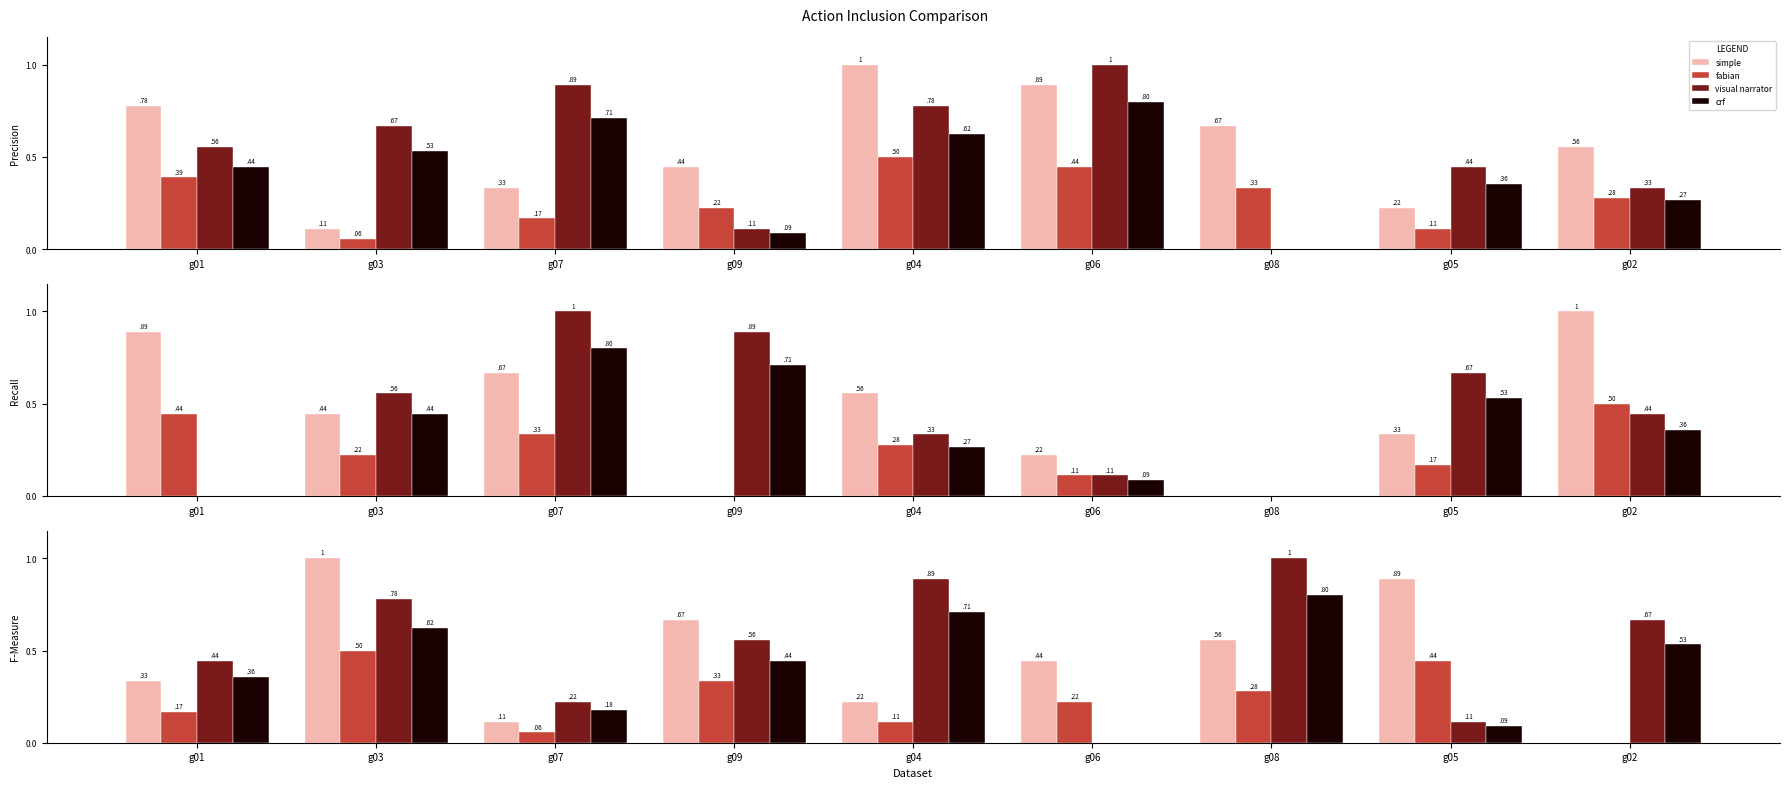

Which series has the largest total across all categories?

visual narrator